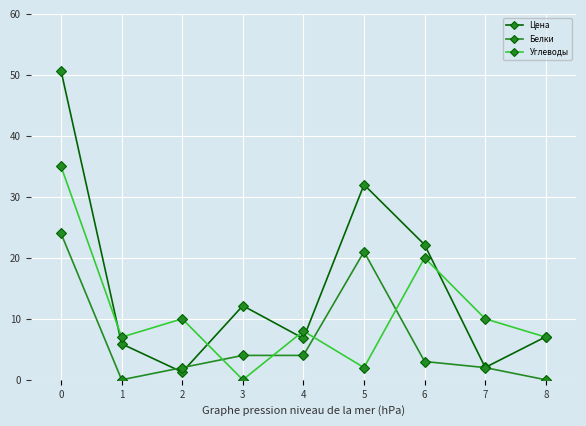

True or false: Цена and Белки cross at least once.

True